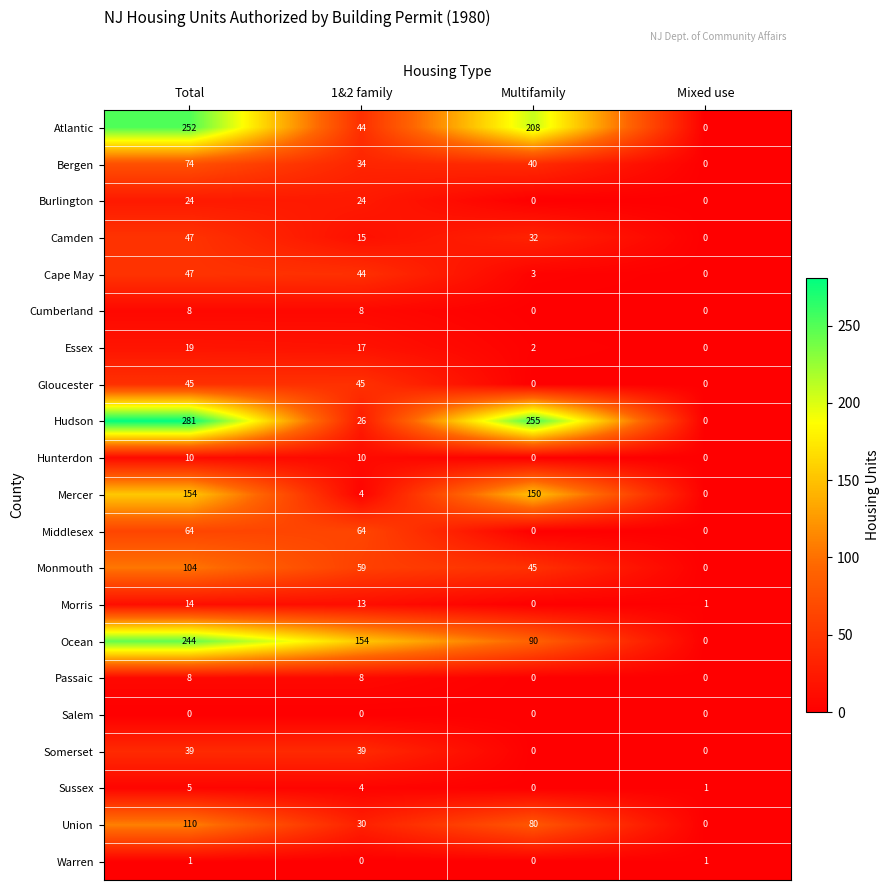

How many distinct data groups are displayed?

21